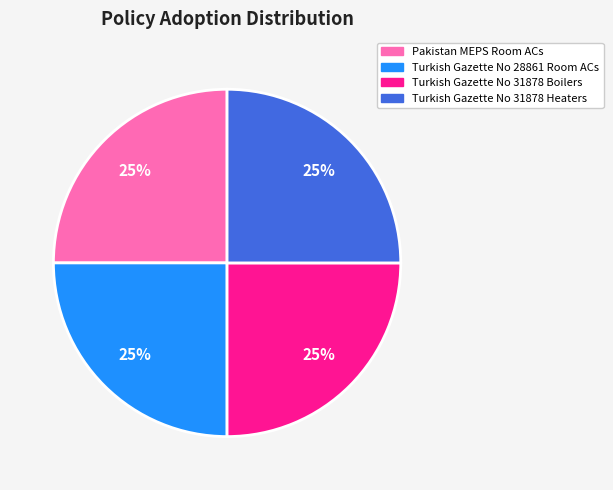

To the nearest percent, what is the combined percentage of Turkish Gazette No 31878 Heaters and Pakistan MEPS Room ACs?

50%